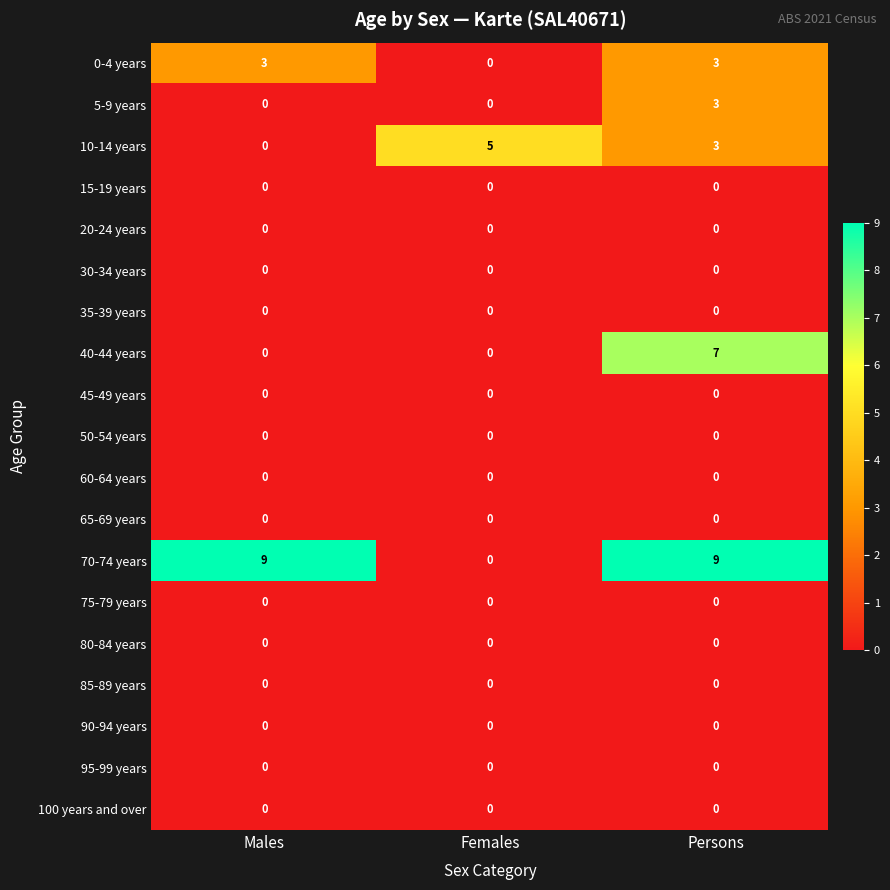

Which series has the widest spread of values?

70-74 years